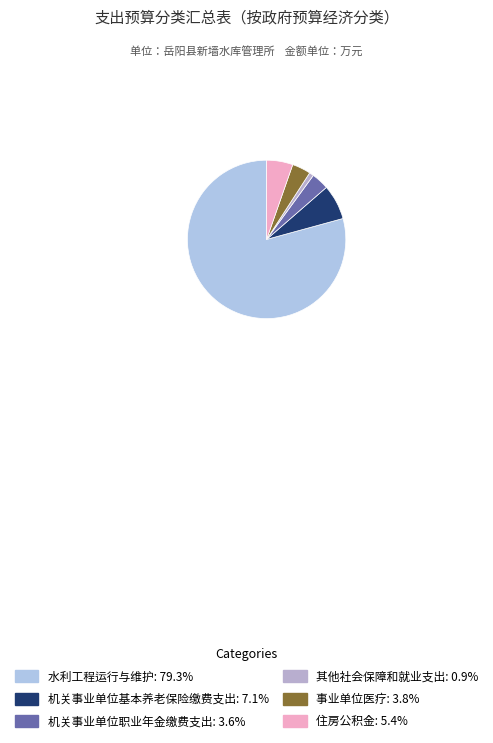

To the nearest percent, what is the difference between the 机关事业单位职业年金缴费支出 and 机关事业单位基本养老保险缴费支出 slice percentages?

4%